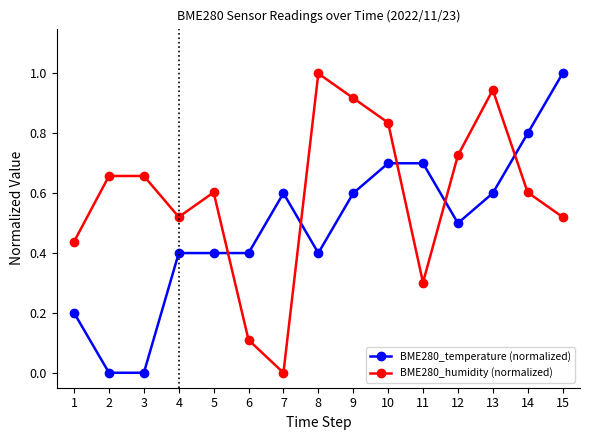

Which series has the largest total across all categories?

BME280_humidity (normalized)